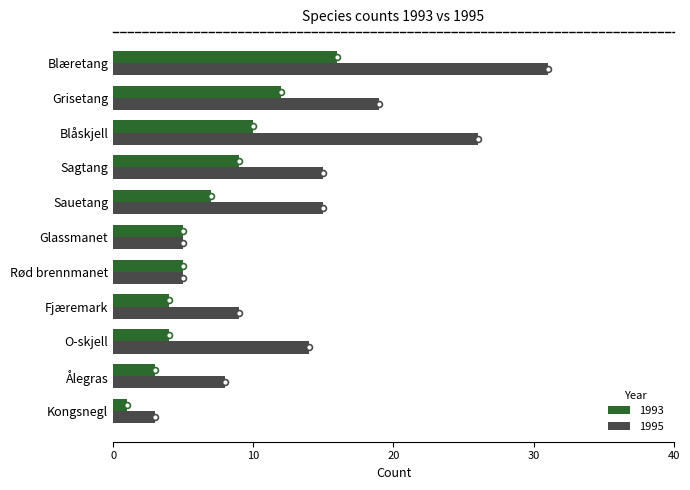

At how many categories does at least one series exceed 5?

8